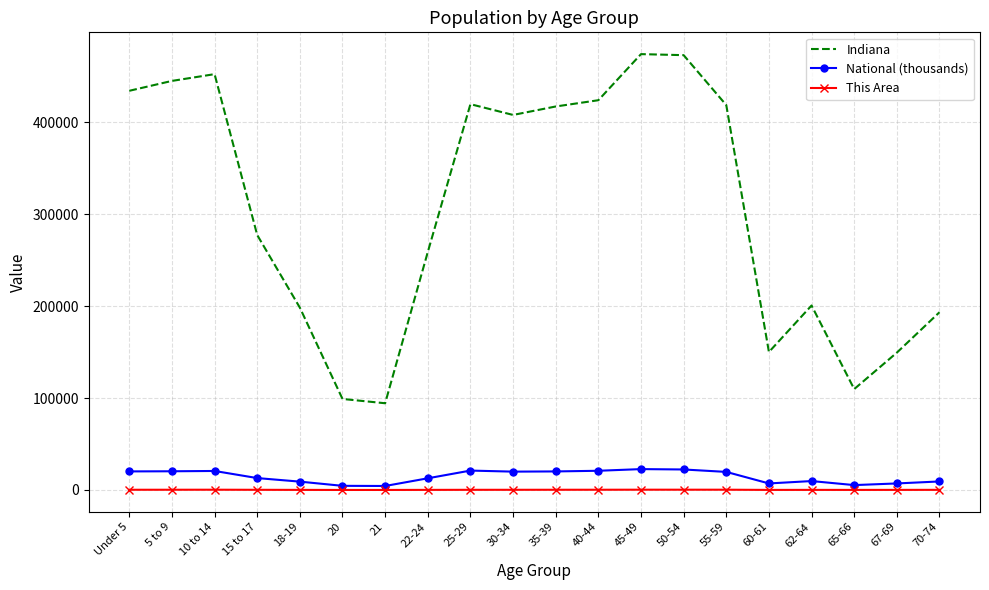

What is the highest value of the National (thousands) series?

22708.6